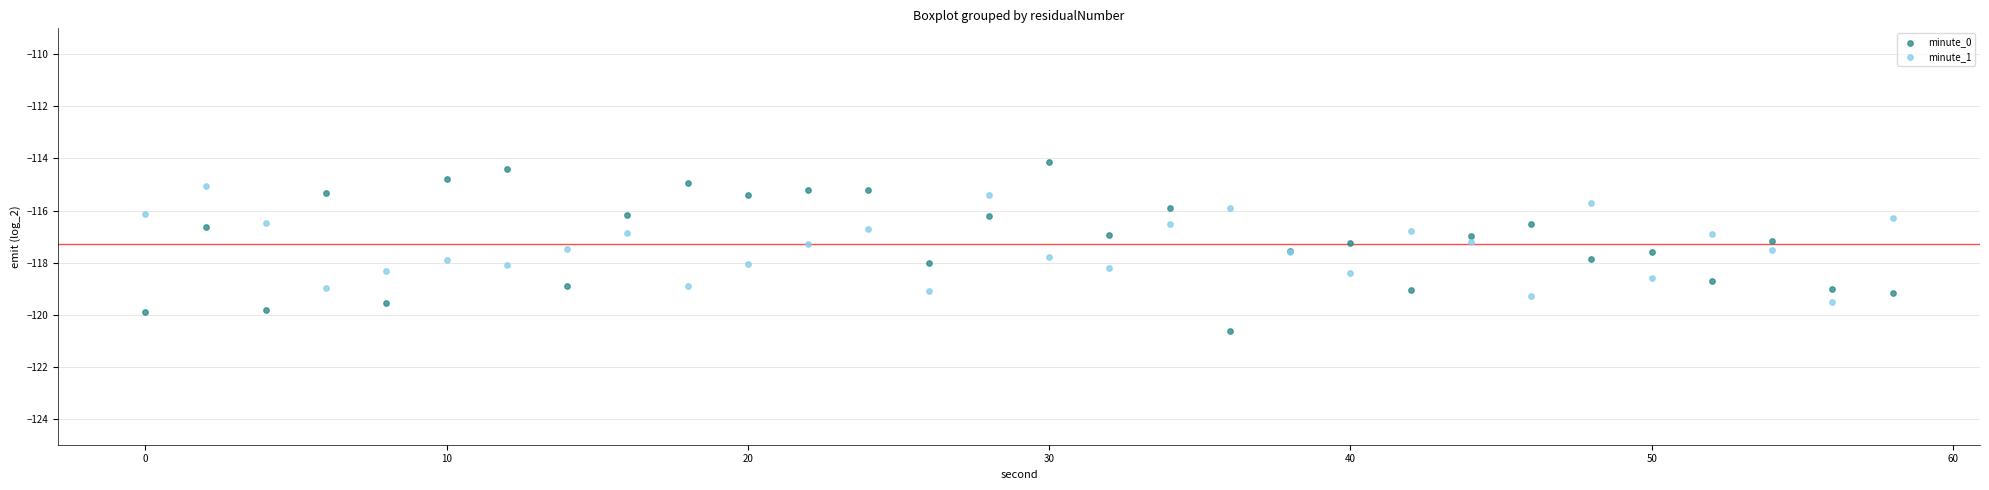

What are all the series names shown in the legend?

minute_0, minute_1